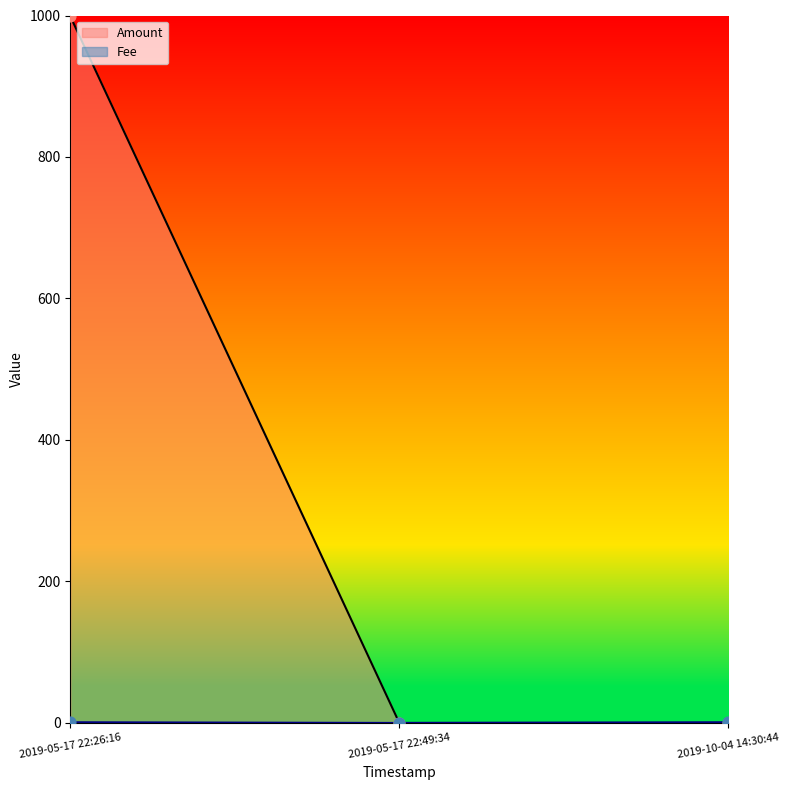

Which series has the widest spread of values?

Amount